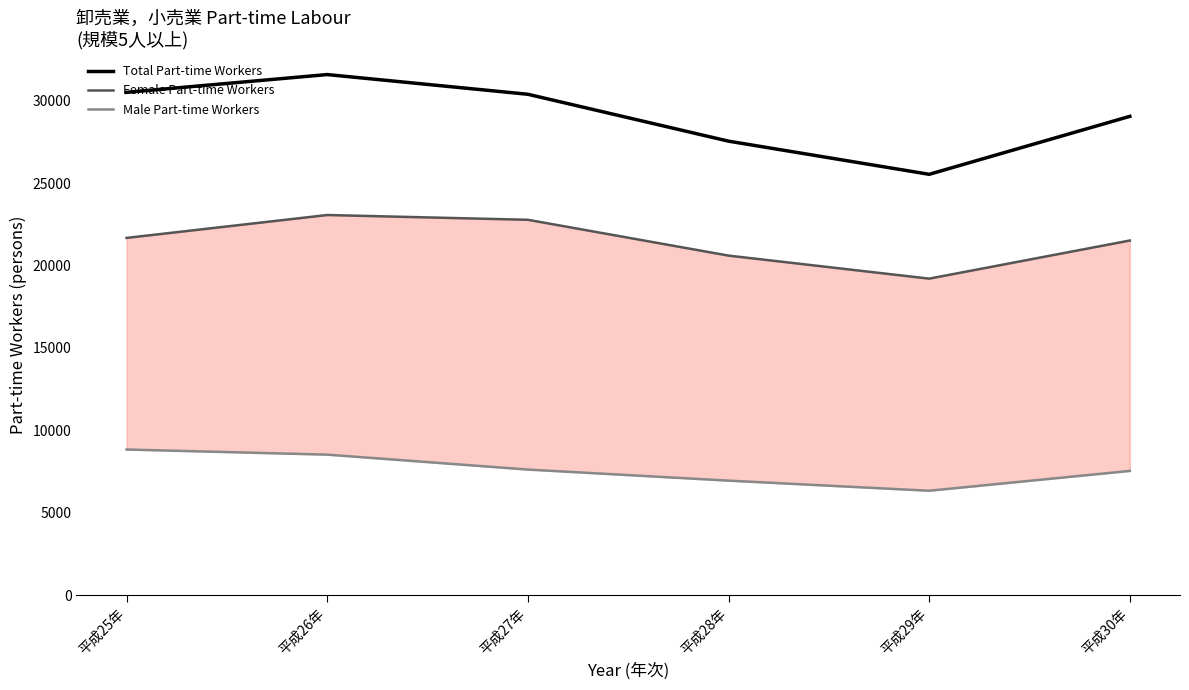

True or false: Female Part-time Workers and Male Part-time Workers intersect in this chart.

False